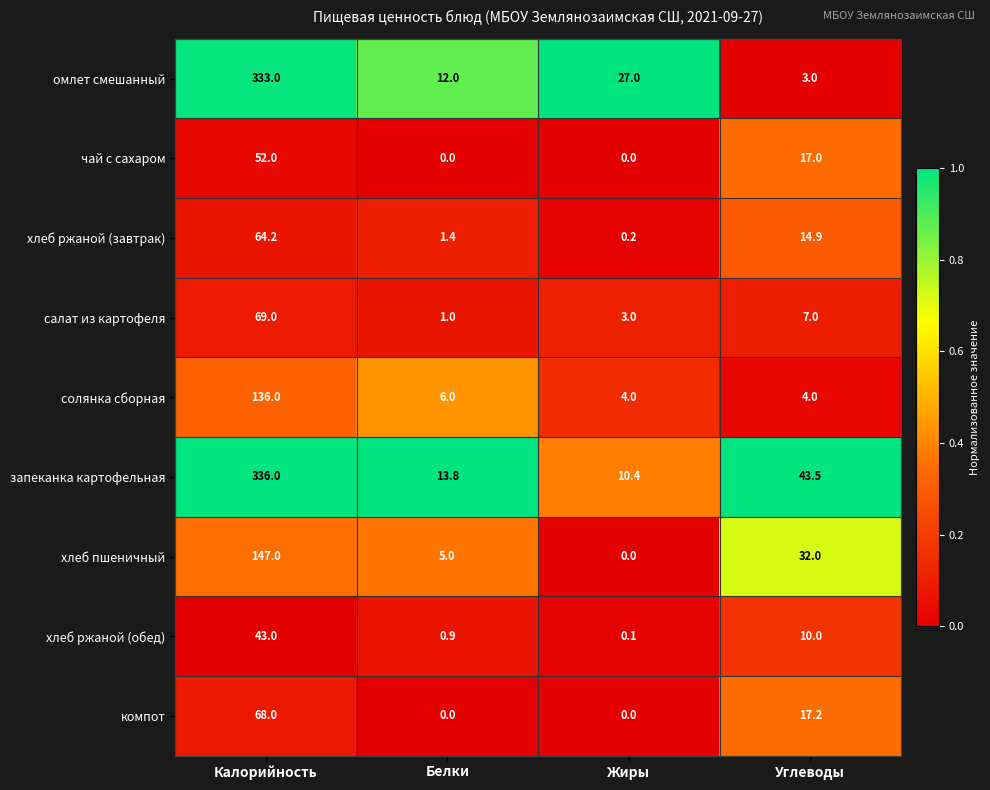

At which label does салат из картофеля first exceed 7?

Калорийность